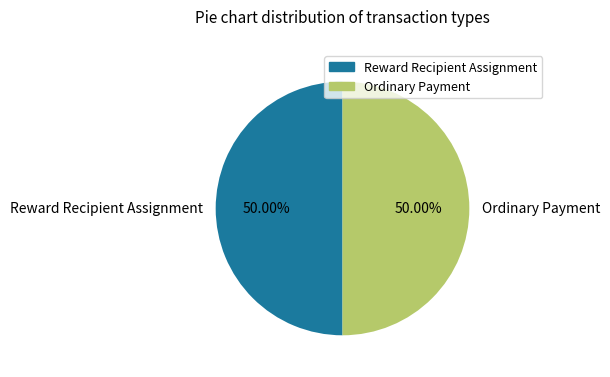

Approximately how many times larger is the value at Ordinary Payment compared to Reward Recipient Assignment?

1.0